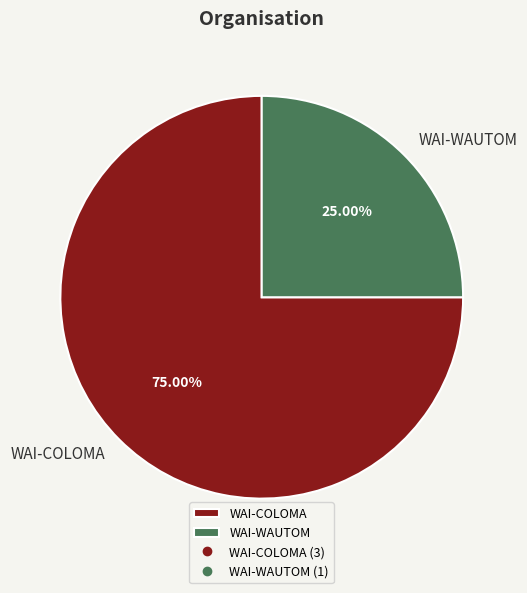

Rank the categories by value from lowest to highest.

WAI-WAUTOM, WAI-COLOMA